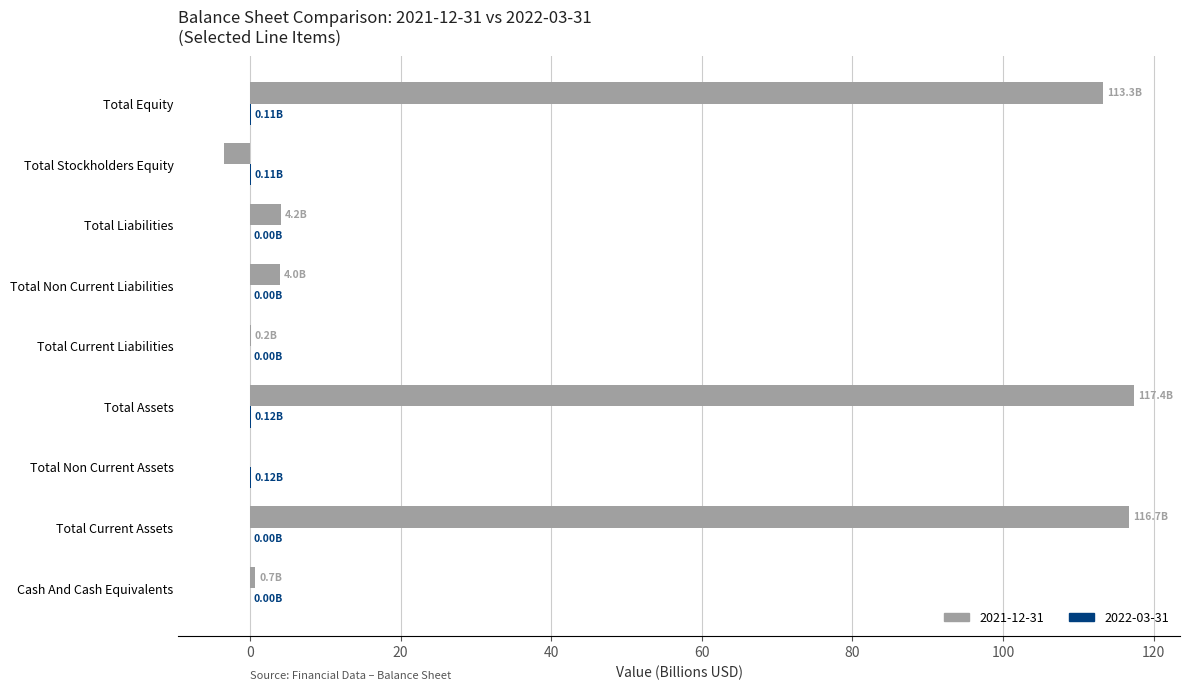

Which series has the largest total across all categories?

2021-12-31